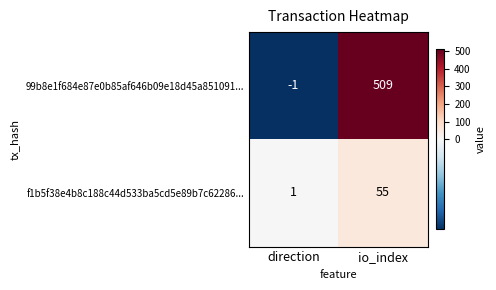

How many data points in f1b5f38e4b8c188c44d533ba5cd5e89b7c62286... are less than 55?

1